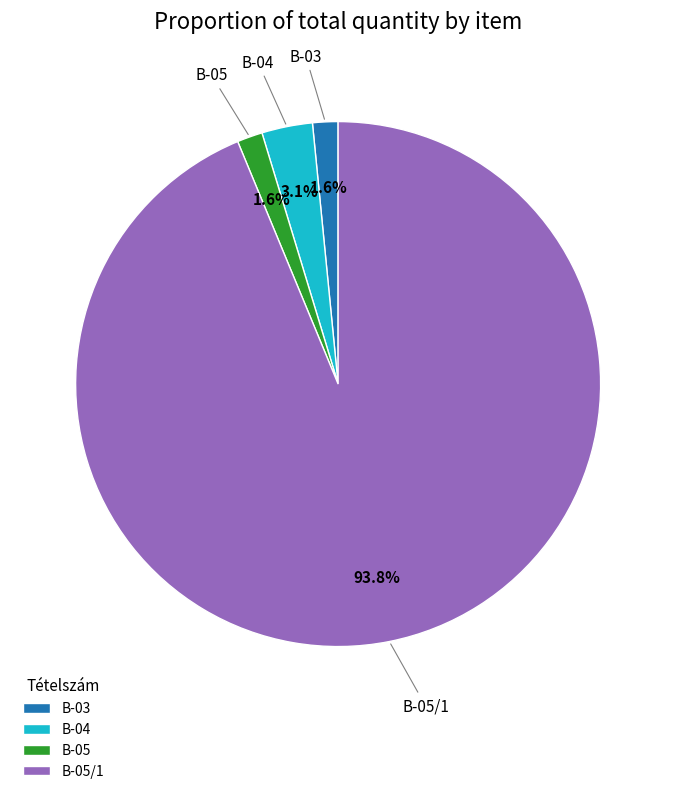

Is B-05/1 the majority of the pie?

Yes